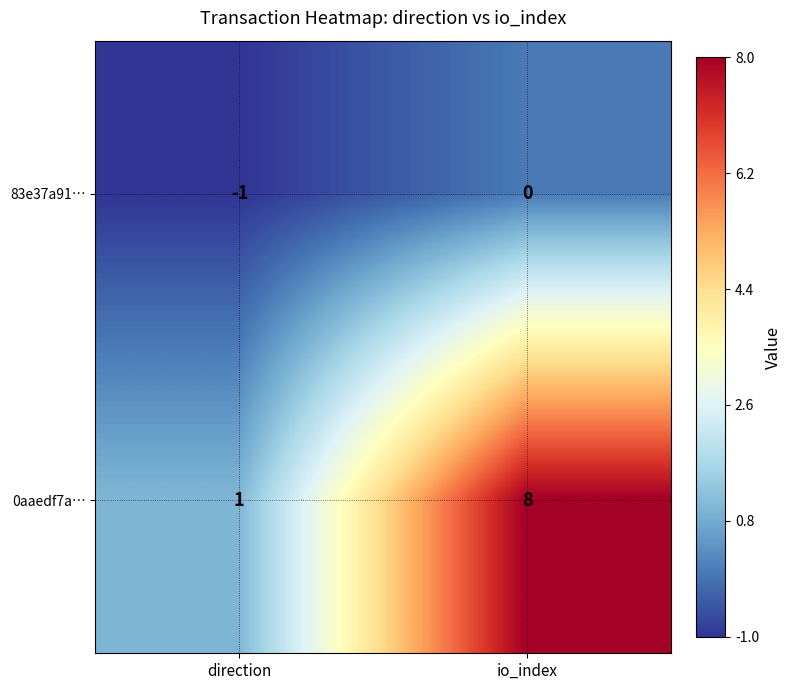

At direction, list the series in order from smallest to largest.

83e37a91…, 0aaedf7a…